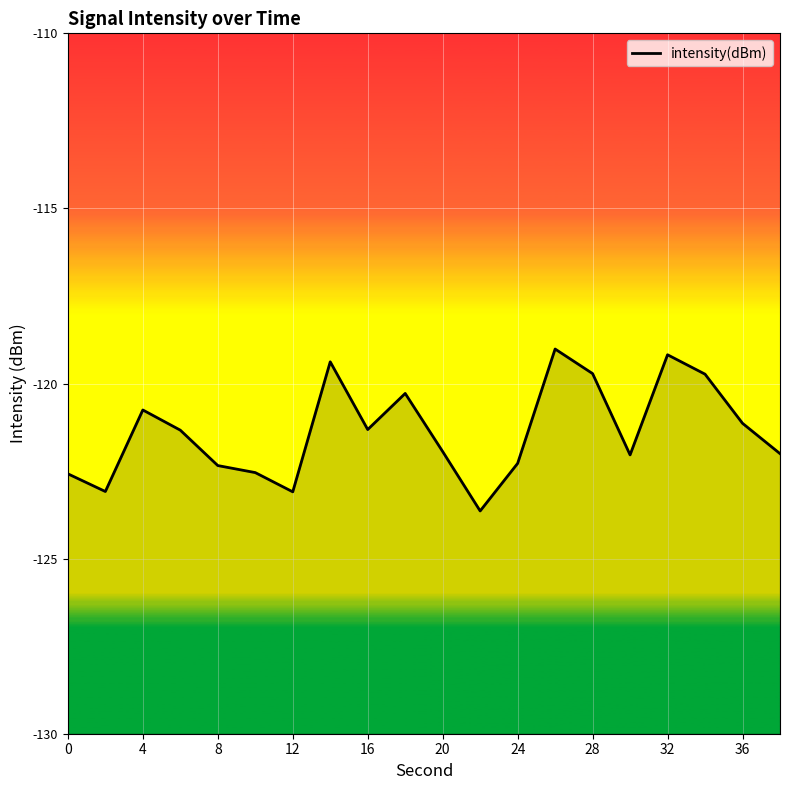

What is the average value?

-121.4